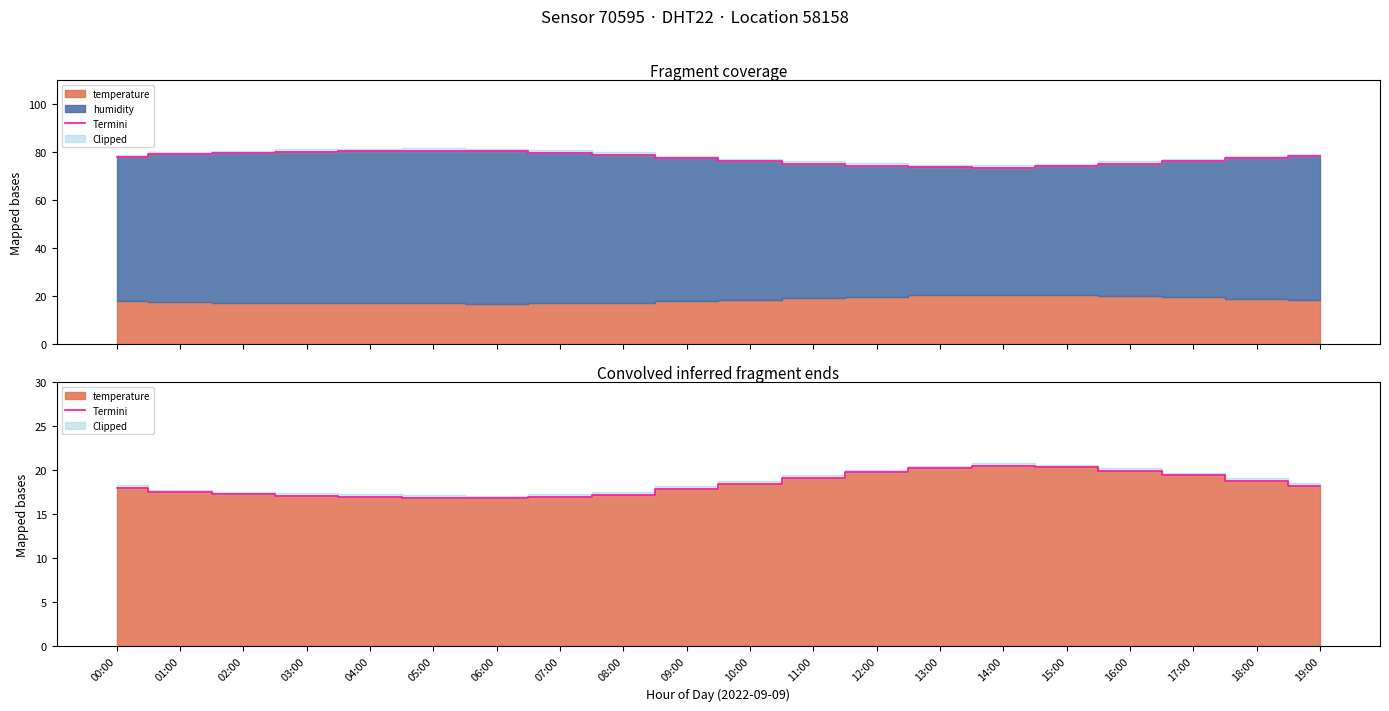

Which category has the lowest value across all series?

06:00